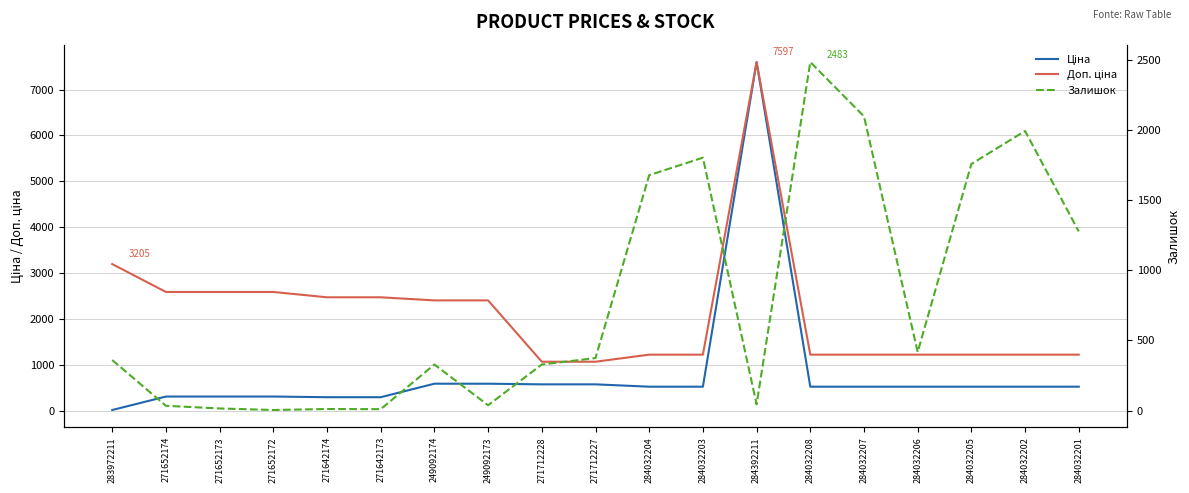

What is the label of the 11th point from the right?

271712228